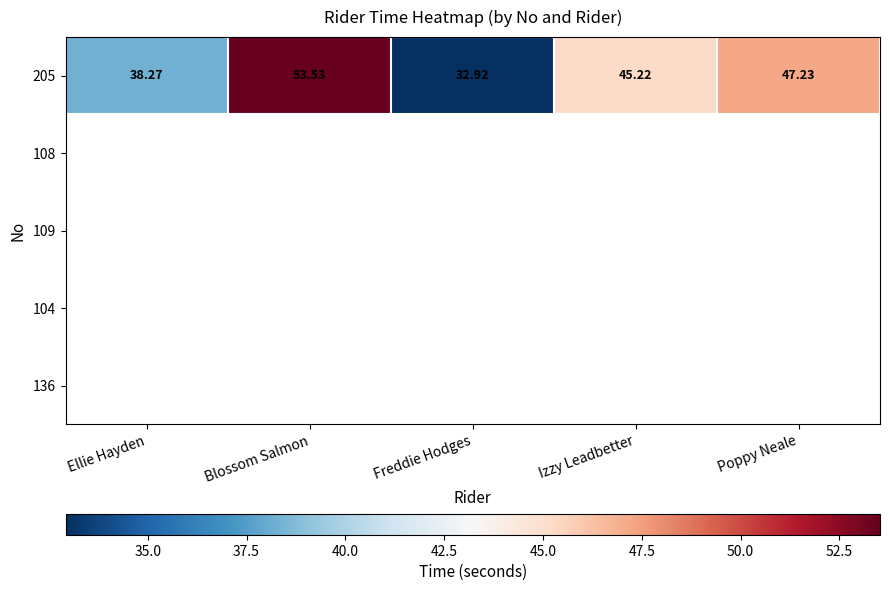

Where is 205 nearest to the value 43?

Izzy Leadbetter